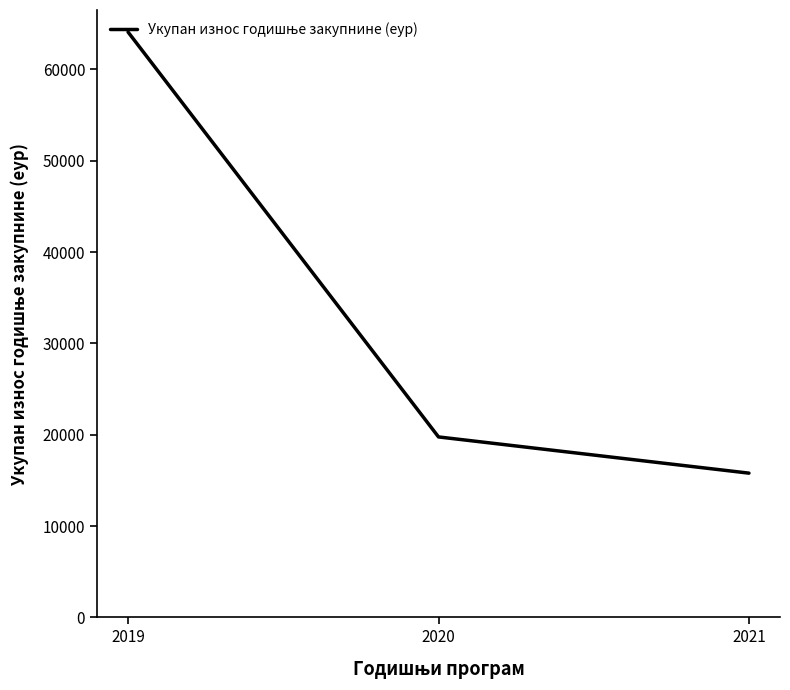

Does the chart display data point markers on the line(s)?

No